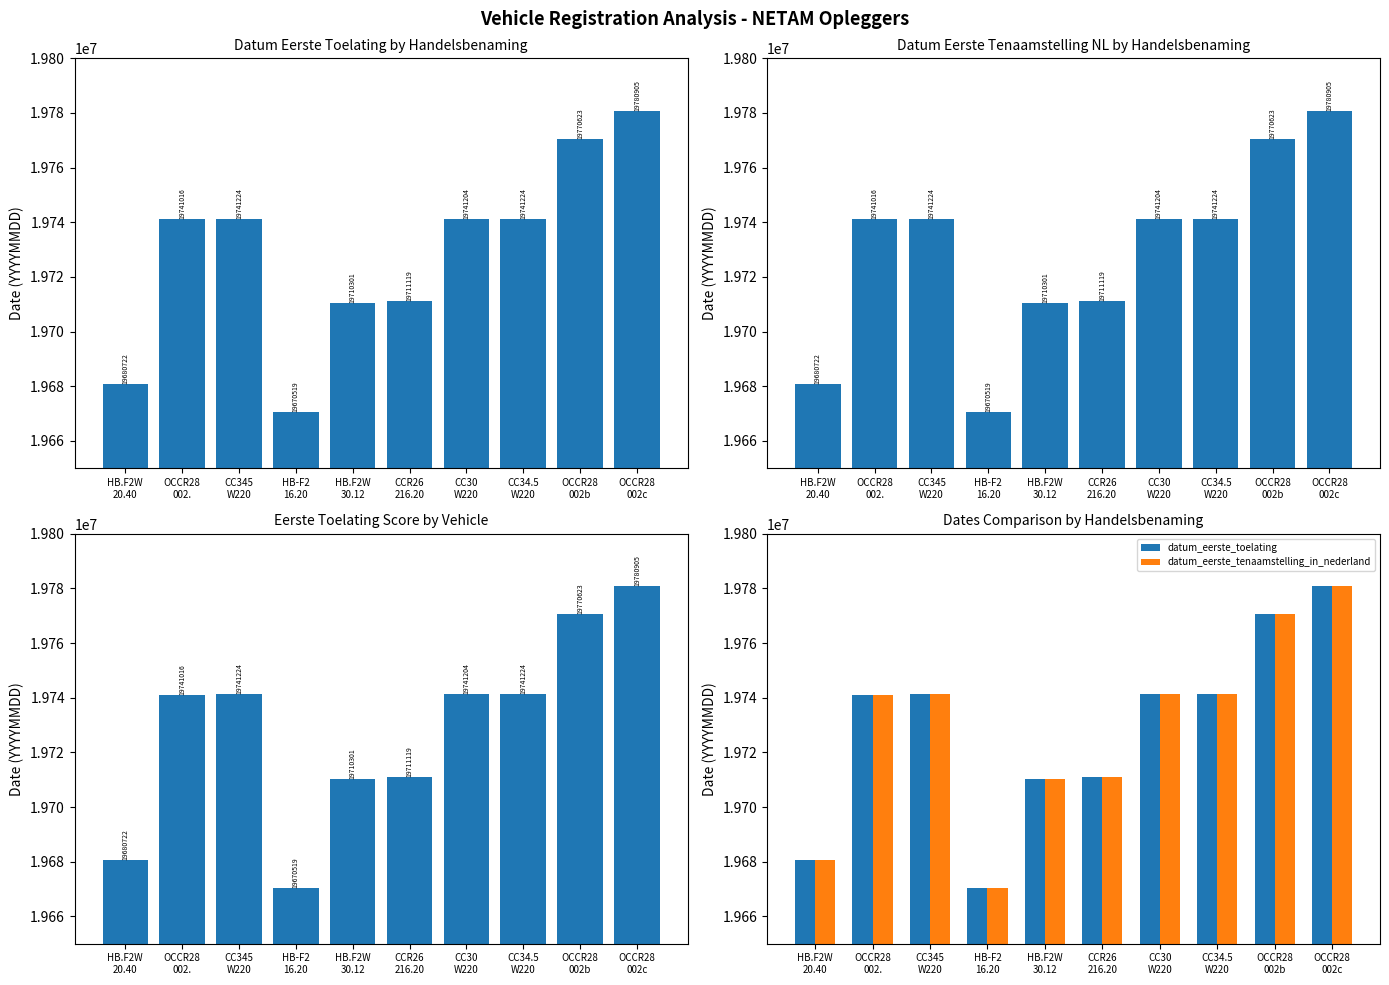

What is the sum of the datum_eerste_tenaamstelling_in_nederland values at CC345
W220 and CCR26
216.20?

39452343